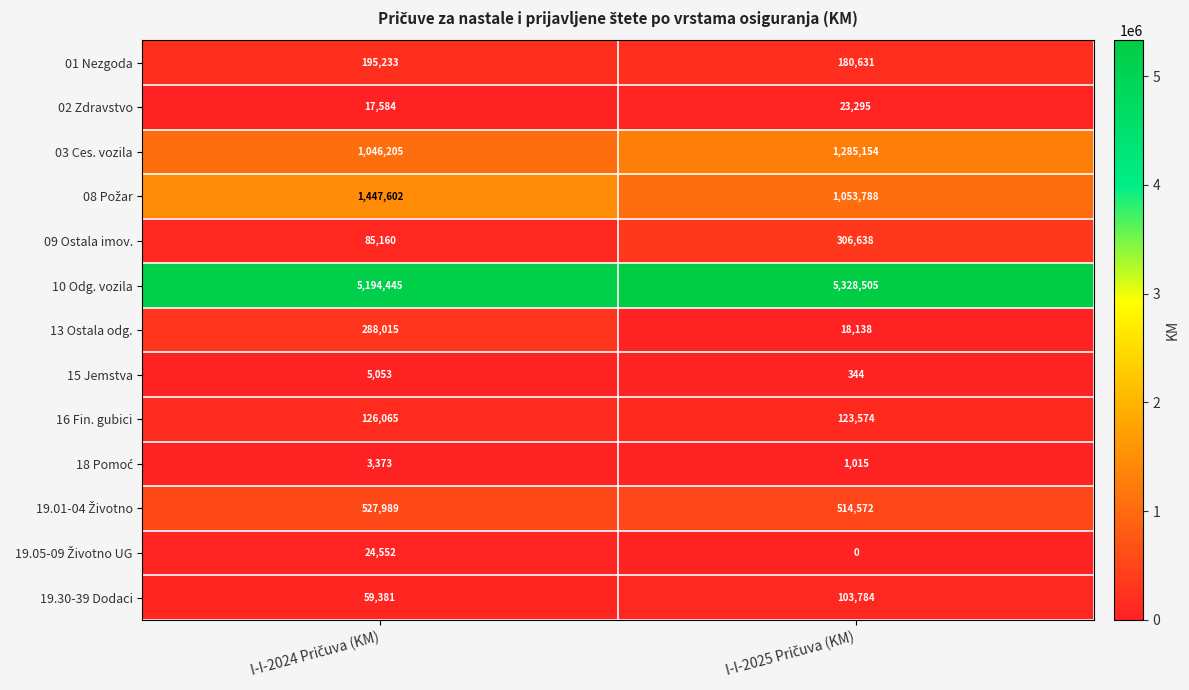

What is the sum of all 16 Fin. gubici values?

249639